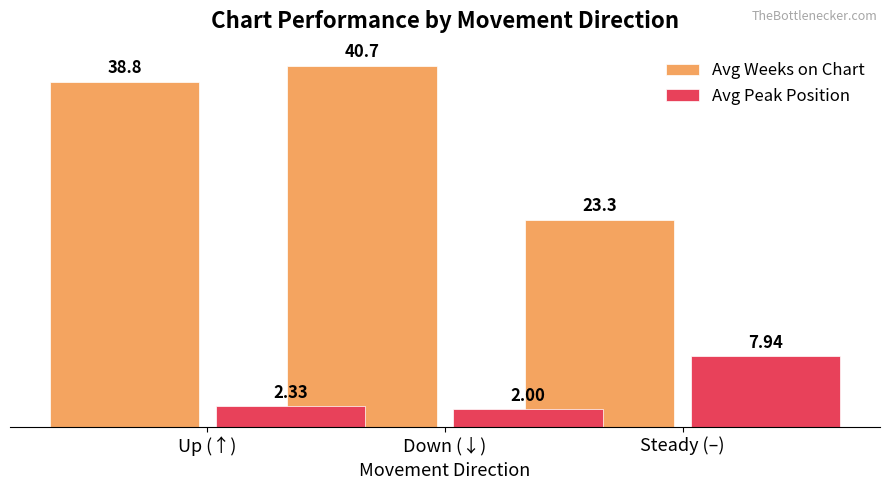

Reading left to right, what are all the values shown in this chart?

Avg Weeks on Chart: 38.8	40.7	23.3
Avg Peak Position: 2.3	2.0	7.9